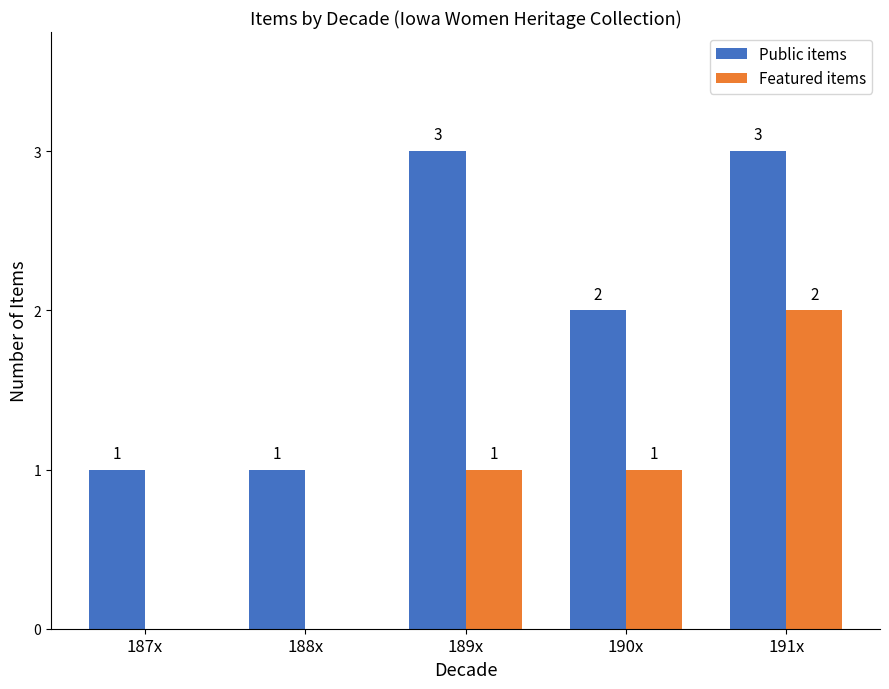

Which series has the largest total across all categories?

Public items